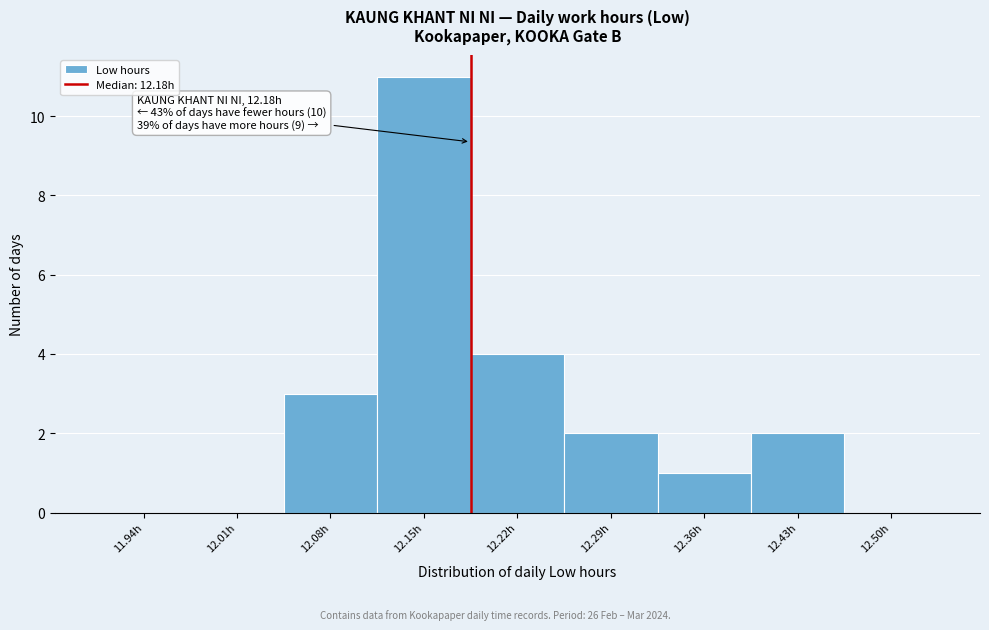

Over which range of the x-axis is the bar tallest?

12.11 to 12.18